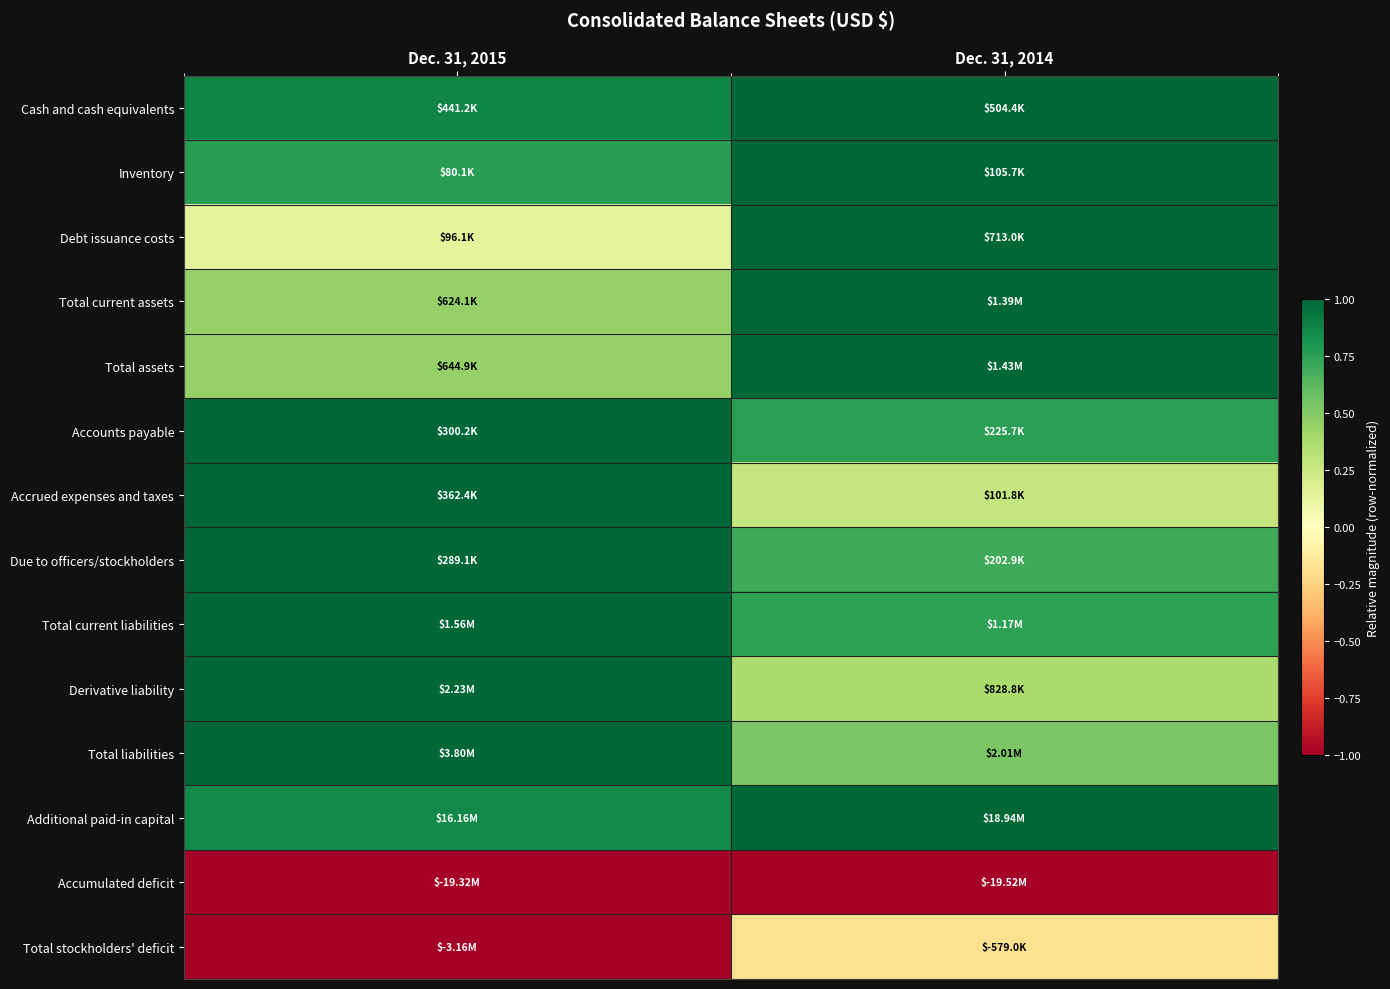

At which category does the chart reach its minimum across all series?

Dec. 31, 2014